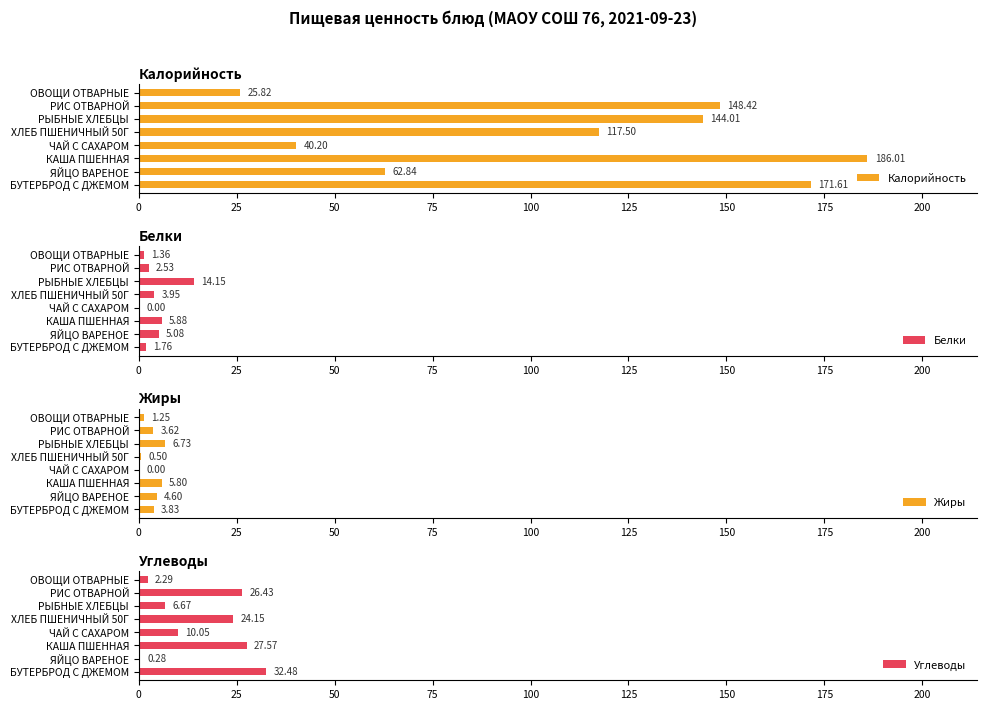

At which label does Калорийность reach its peak?

КАША ПШЕННАЯ